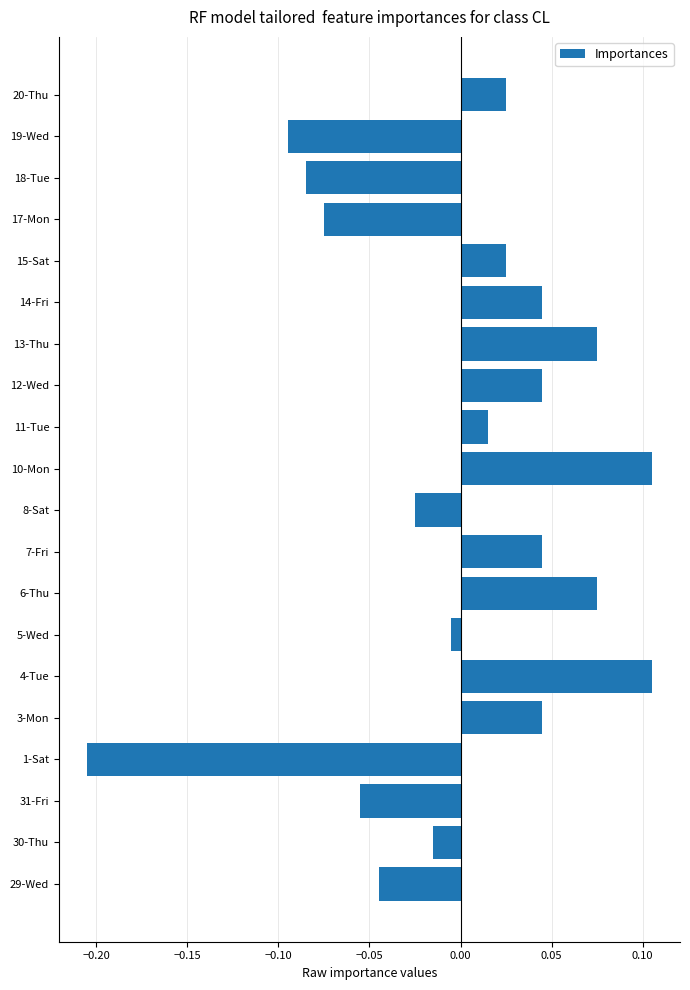

The chart shows a value of 0.0 at 10-Mon. True or false?

False